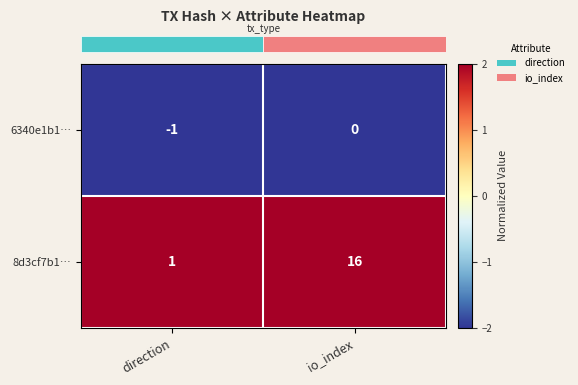

At which label does 8d3cf7b1… reach its minimum?

direction